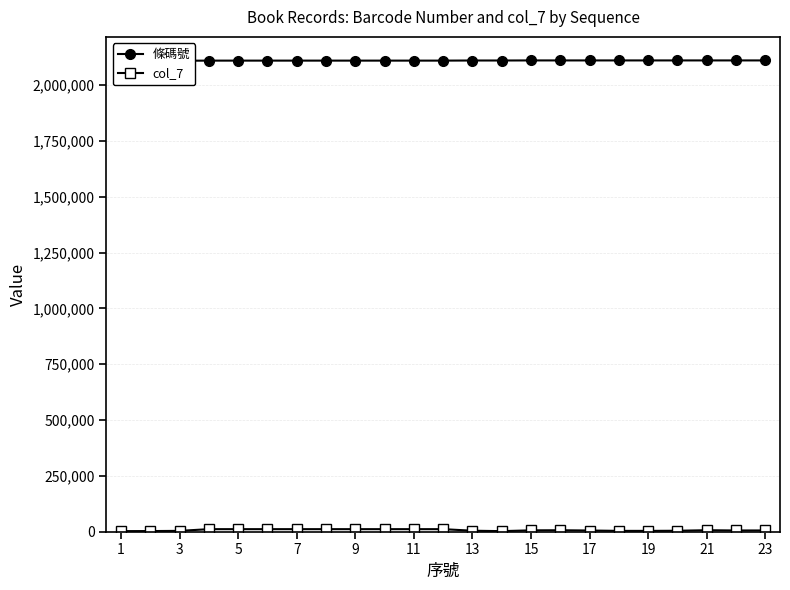

How many data points in col_7 are less than 5813?

11